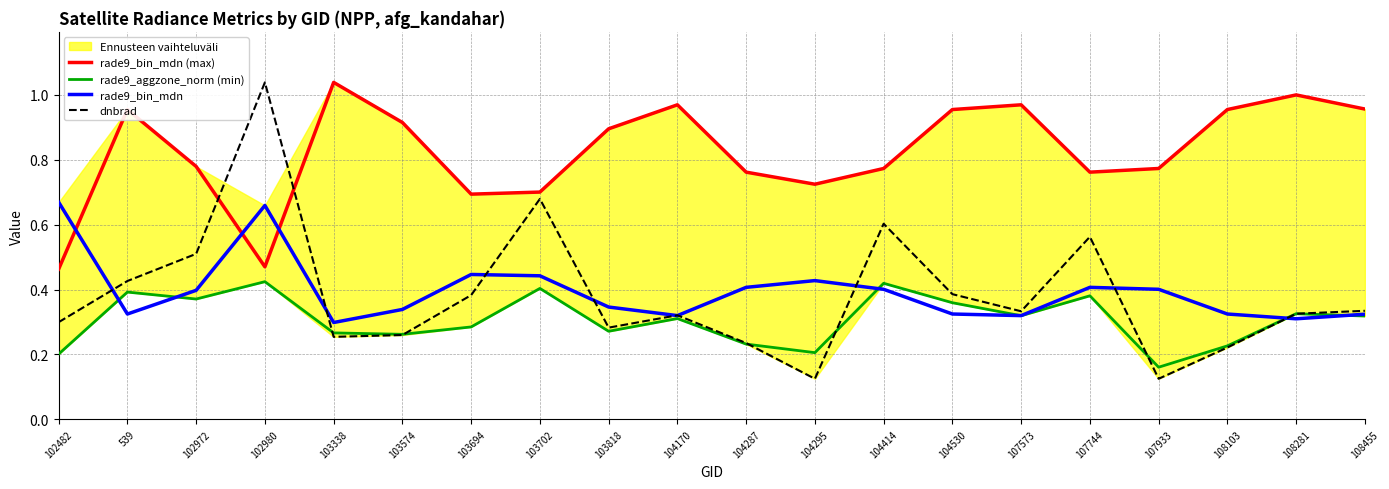

Does the chart display data point markers on the line(s)?

No